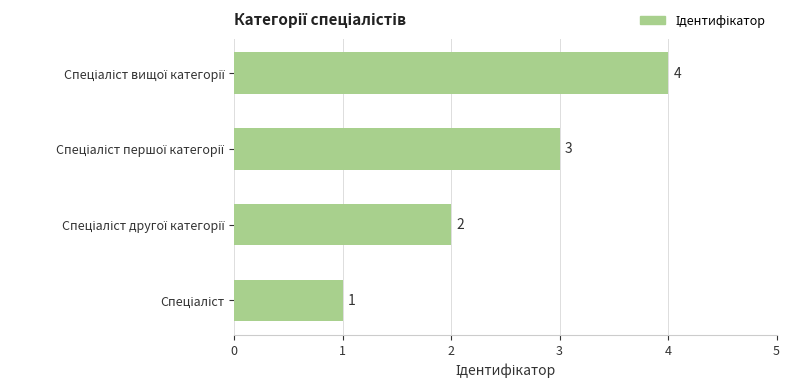

How many bars are there in total?

4